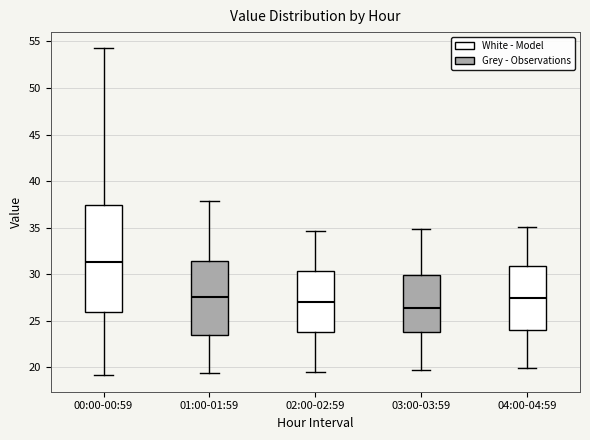

Where does the lower whisker of the box for 03:00-03:59 end on the y-axis? The values are not printed on the chart, so give them approximately, as read against the axis.

19.5